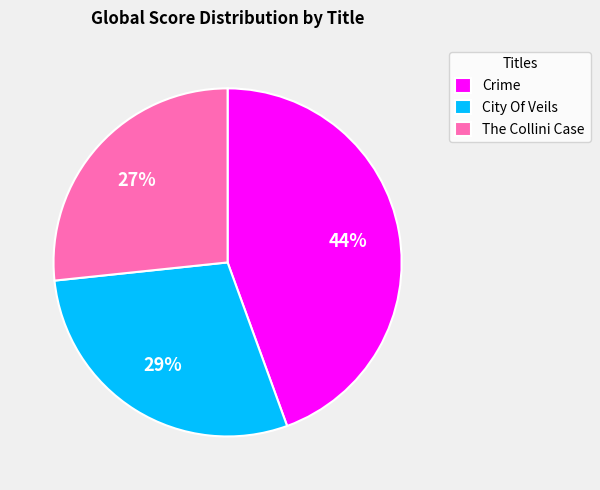

To the nearest percent, what is the difference between the The Collini Case and City Of Veils slice percentages?

2%